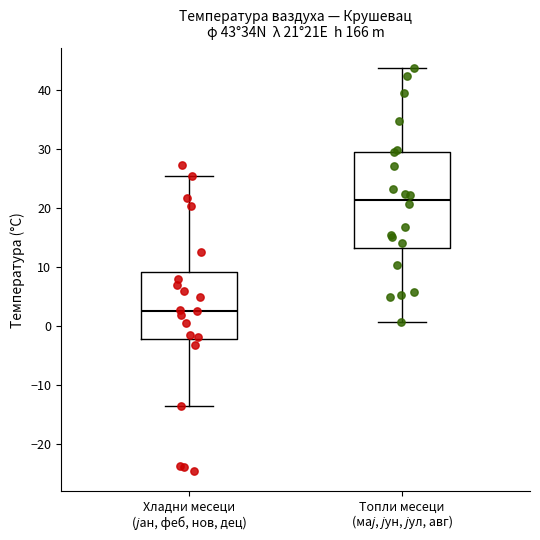

Which box's median line is the lowest?

Хладни месеци (јан, феб, нов, дец)